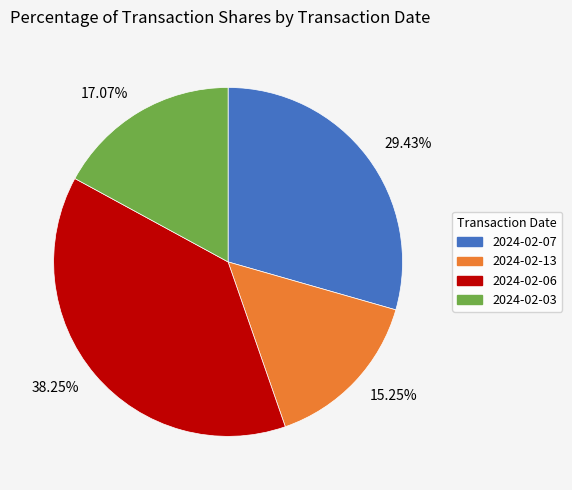

True or false: 2024-02-03 accounts for 17% of the total.

True